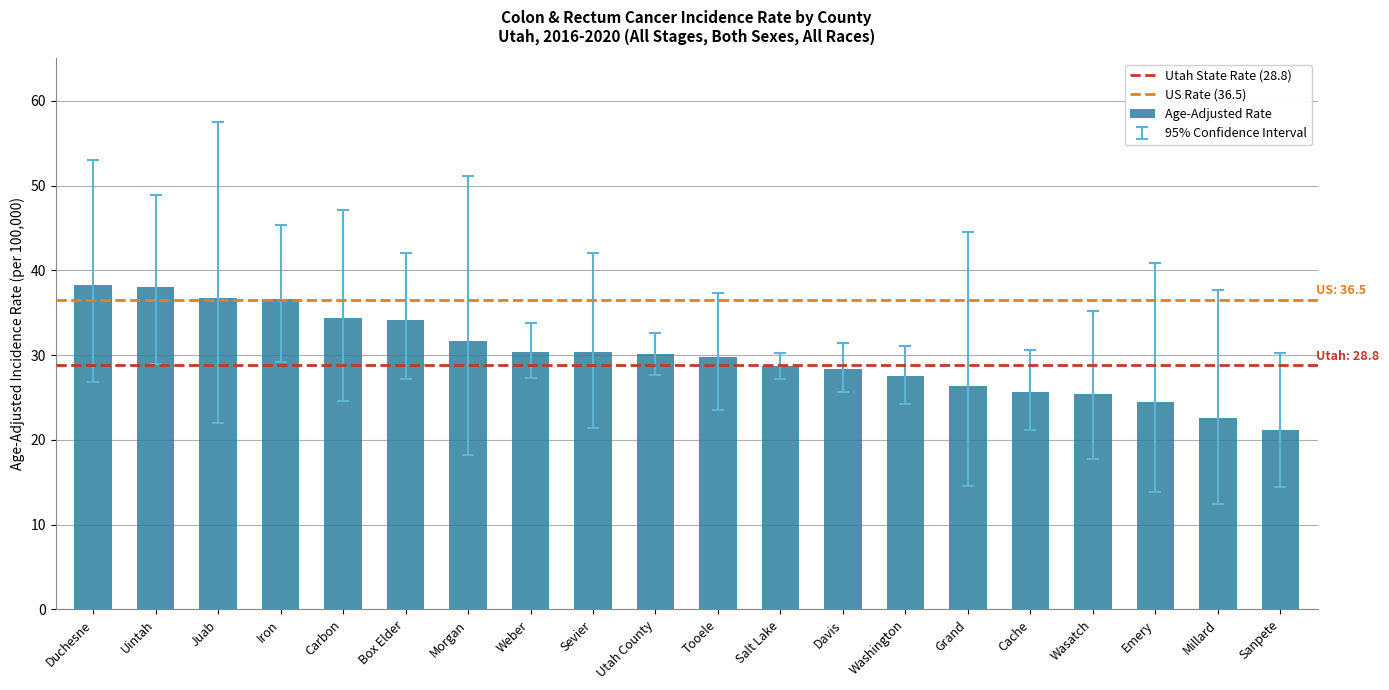

Is it true that the value at Box Elder is 34.1?

True